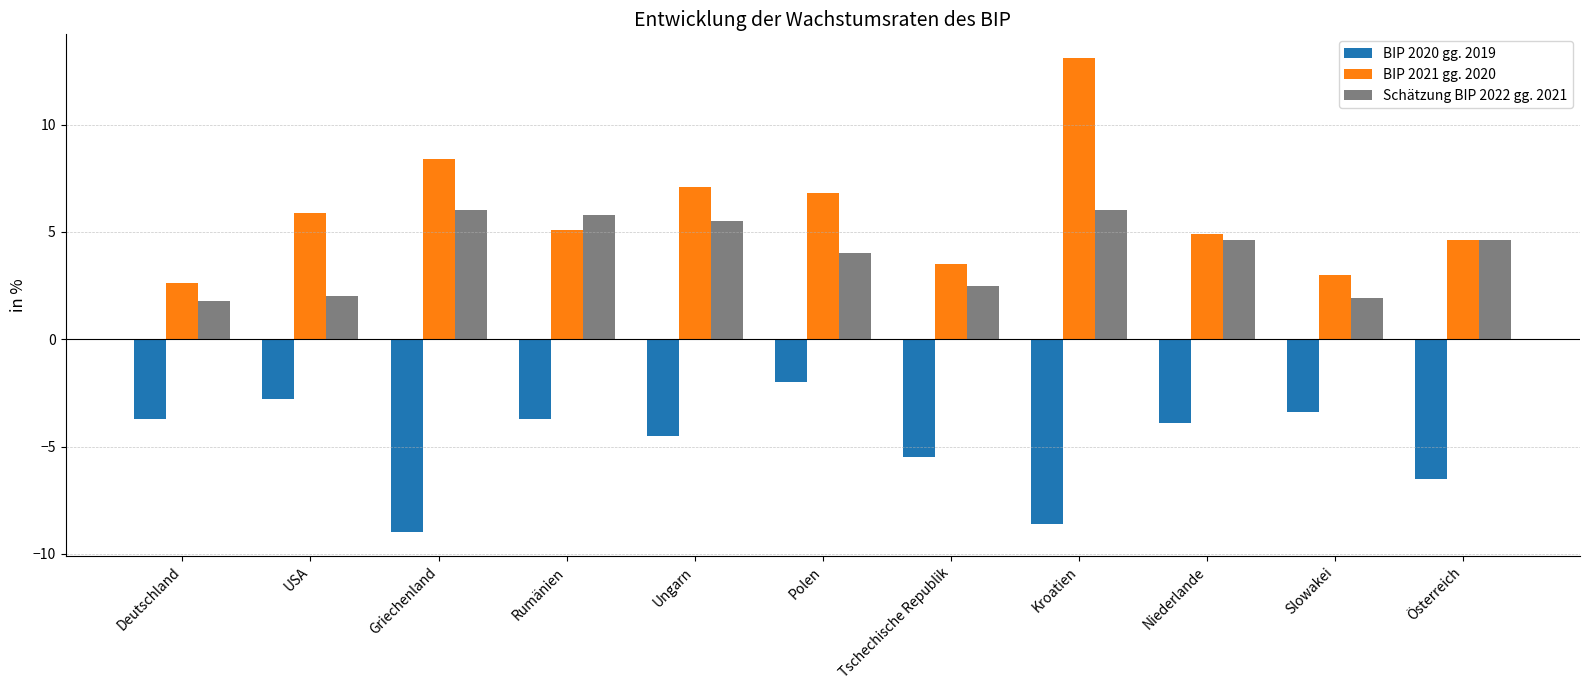

The BIP 2021 gg. 2020 series shows 8.1 at Österreich. True or false?

False